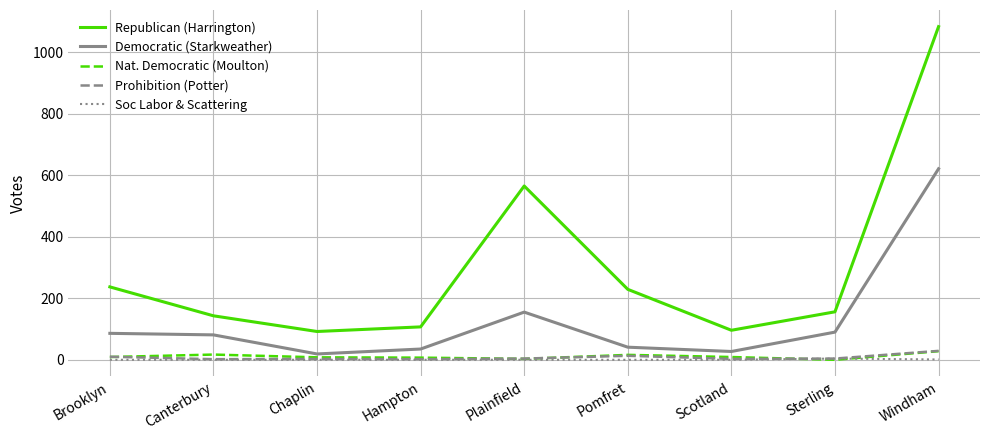

What is the maximum value for Democratic (Starkweather)?

621